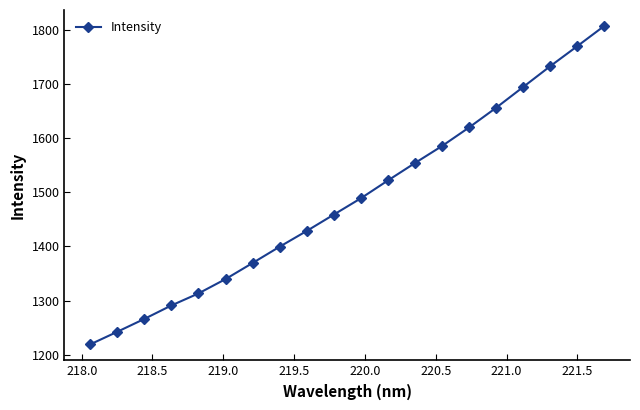

What is the difference between the second highest and second lowest values?

528.4